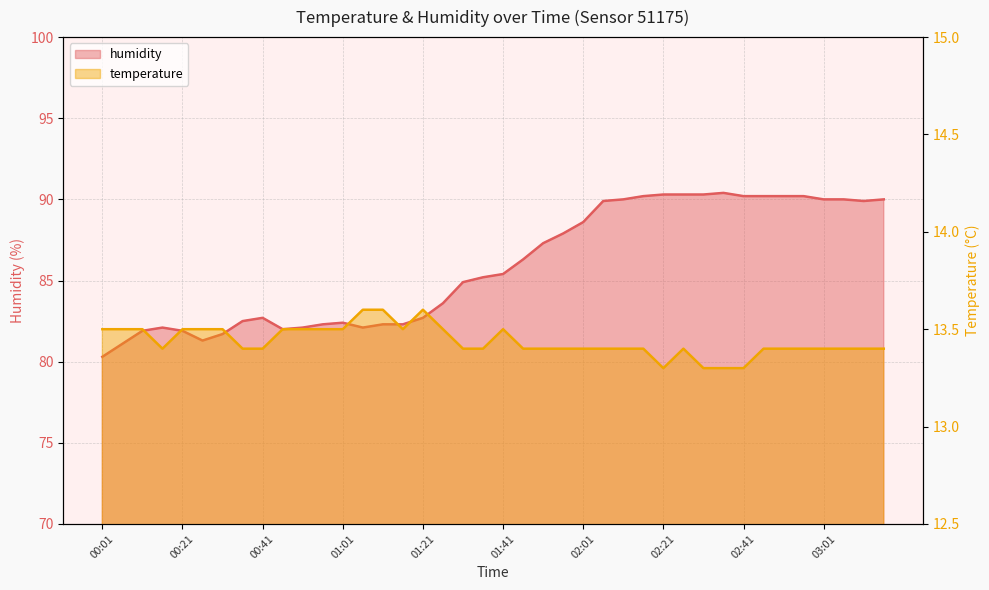

Which category has the highest value across all series?

02:36